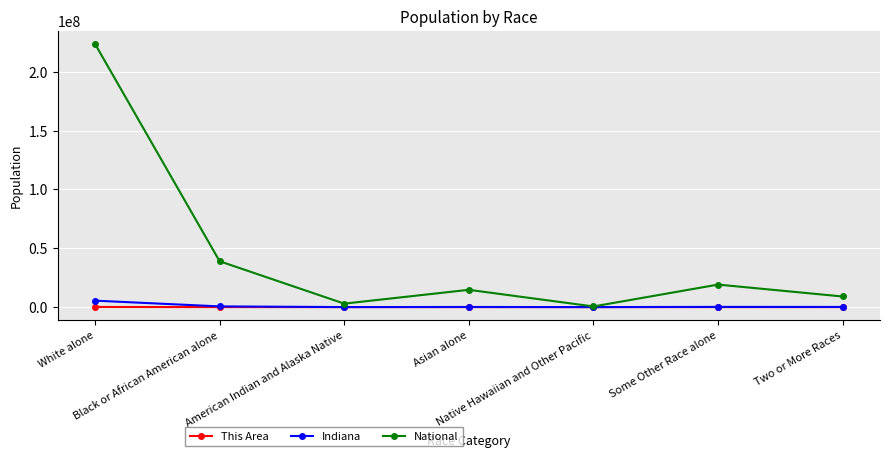

How many categories are shown in the chart?

7